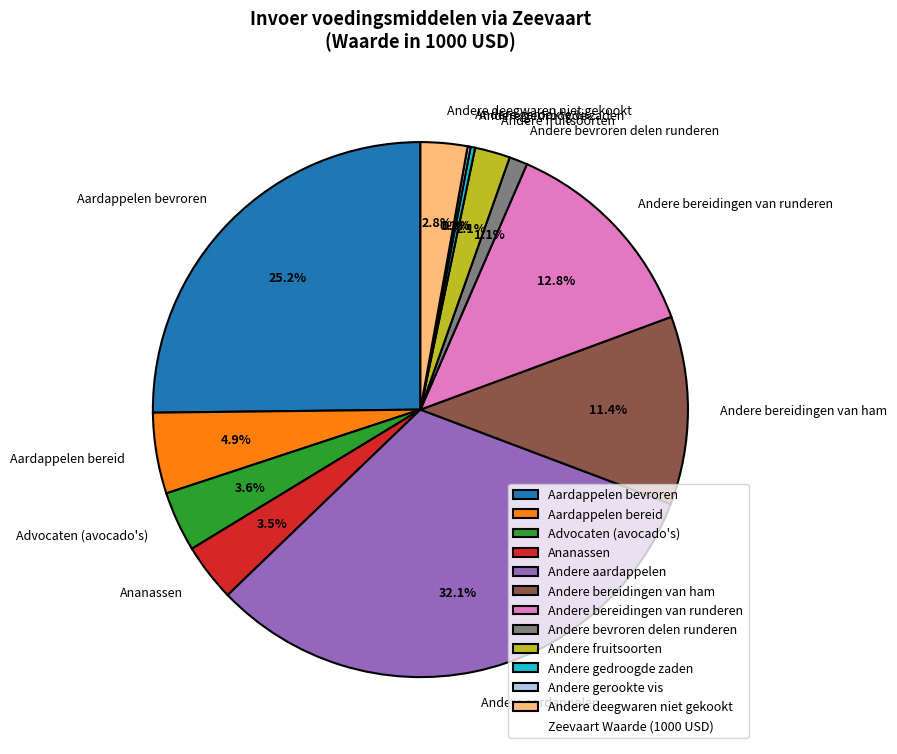

What is the total percentage of Andere bereidingen van ham and Andere bevroren delen runderen?

12.5%